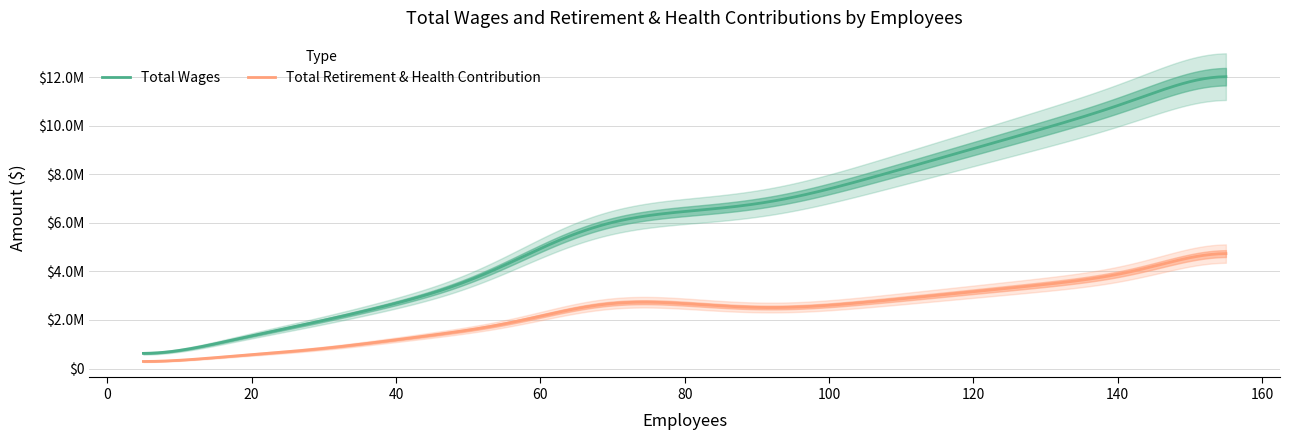

True or false: Total Wages and Total Retirement & Health Contribution intersect in this chart.

False